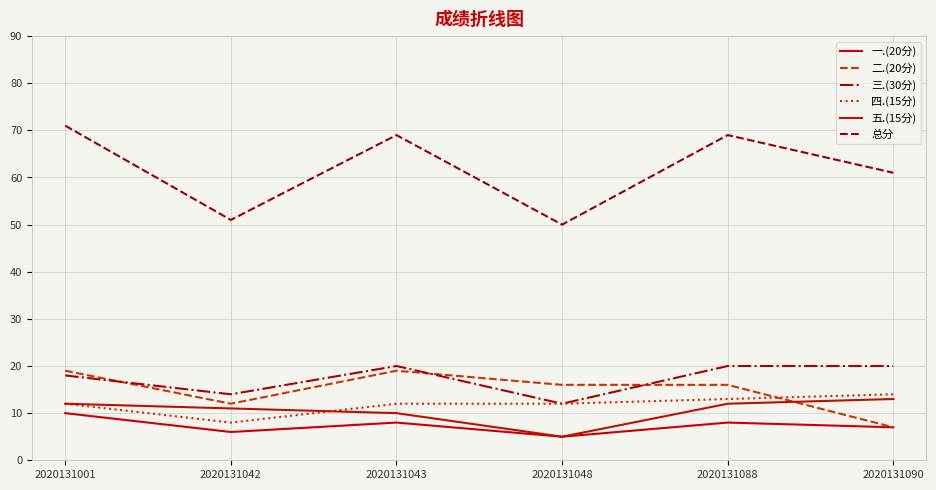

What are all the series names shown in the legend?

一.(20分), 二.(20分), 三.(30分), 四.(15分), 五.(15分), 总分